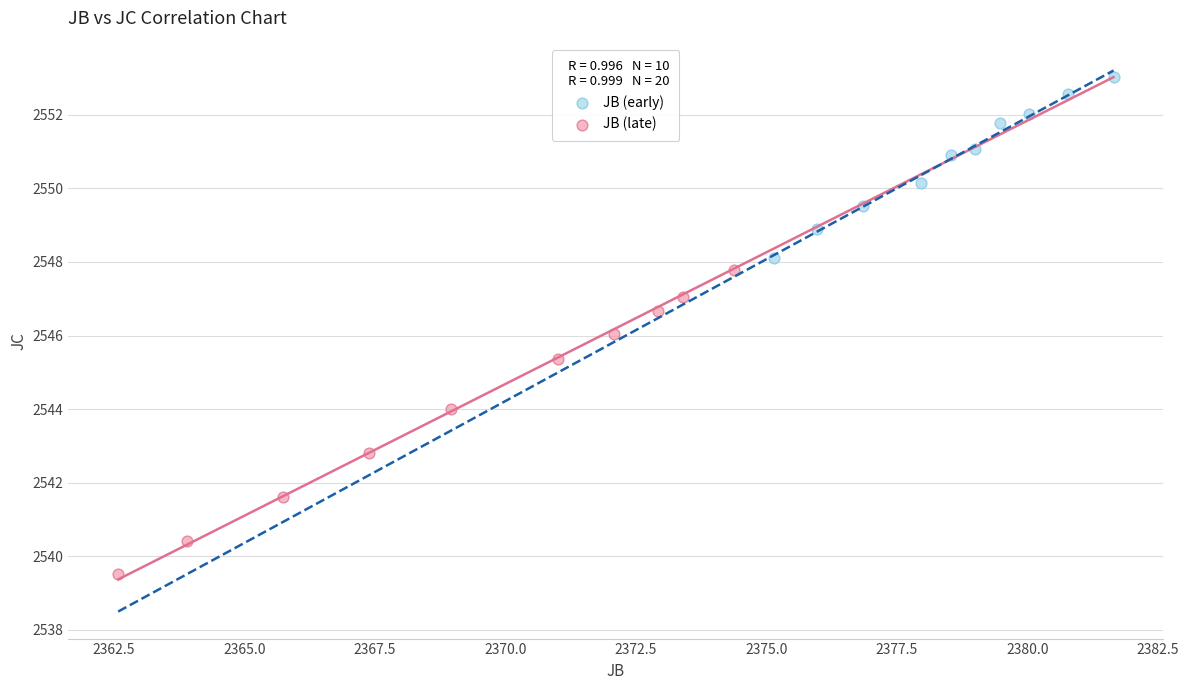

Which series has the widest spread of Y values?

JB (late)